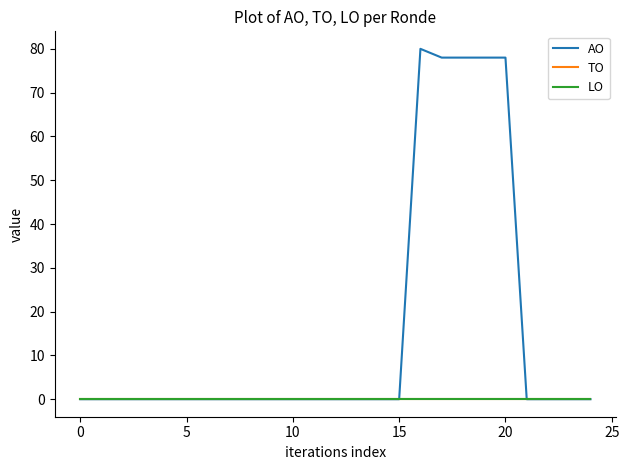

Reading right to left, transcribe all the data shown in this chart.

AO: 0	0	0	0	78	78	78	78	80	0	0	0	0	0	0	0	0	0	0	0	0	0	0	0	0
TO: 0	0	0	0	0	0	0	0	0	0	0	0	0	0	0	0	0	0	0	0	0	0	0	0	0
LO: 0	0	0	0	0	0	0	0	0	0	0	0	0	0	0	0	0	0	0	0	0	0	0	0	0